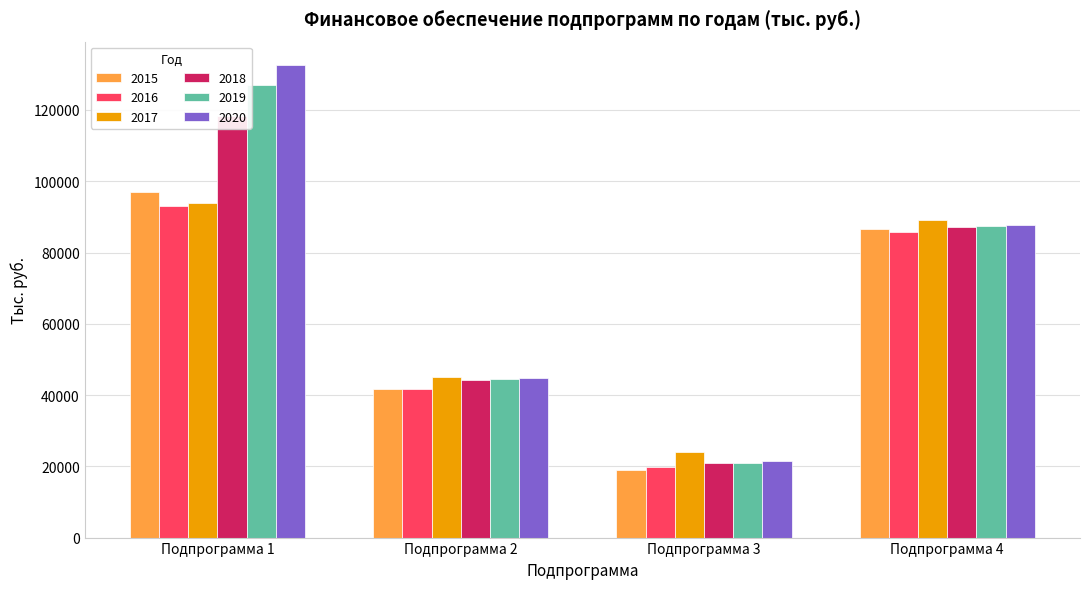

Rank the categories by 2017 value from highest to lowest.

Подпрограмма 1, Подпрограмма 4, Подпрограмма 2, Подпрограмма 3